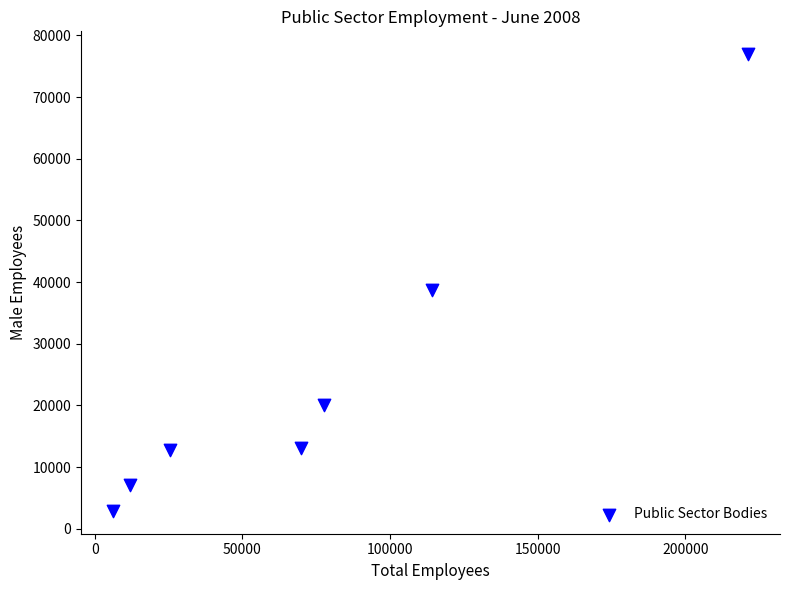

What is the range of Y values (max minus min)?

74066